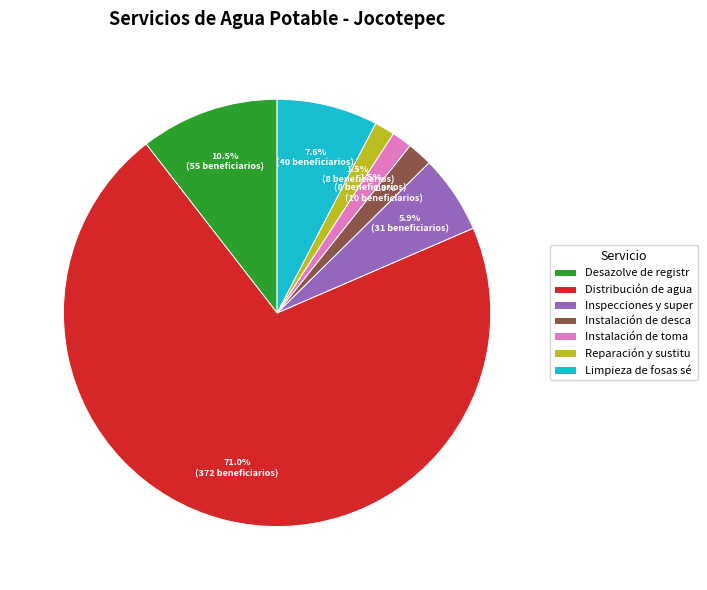

Which slice is the largest?

Distribución de agua